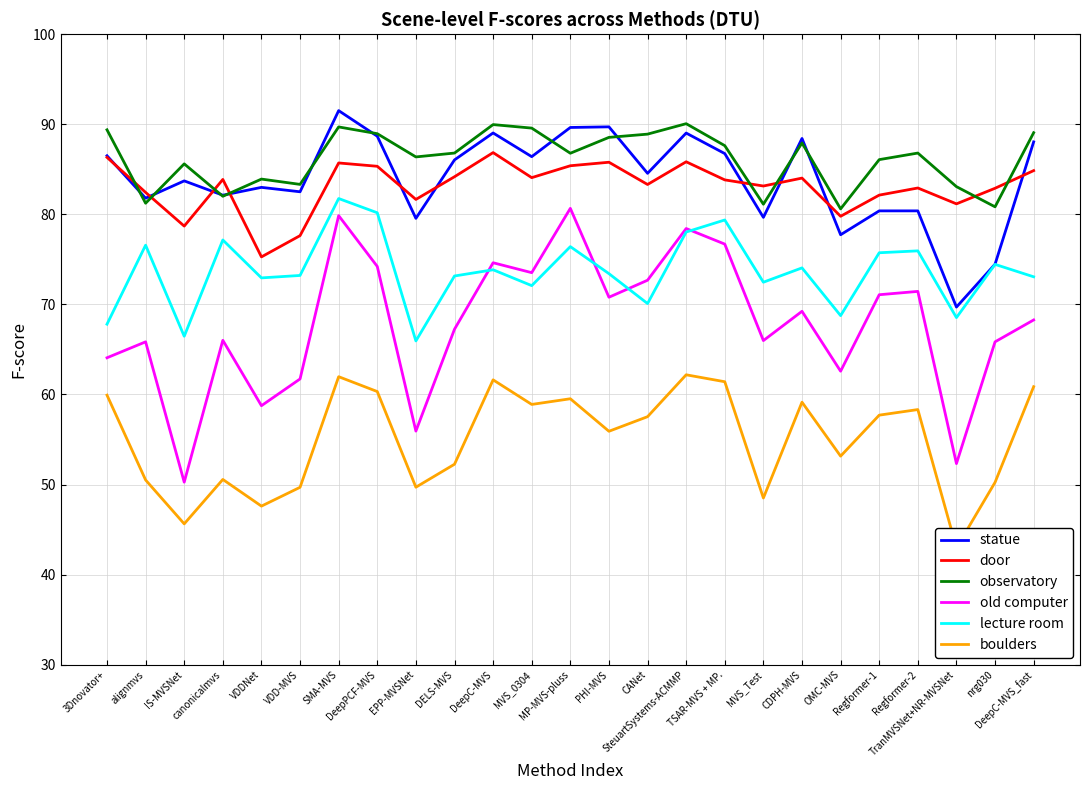

What is the sum of all statue values?

2099.2